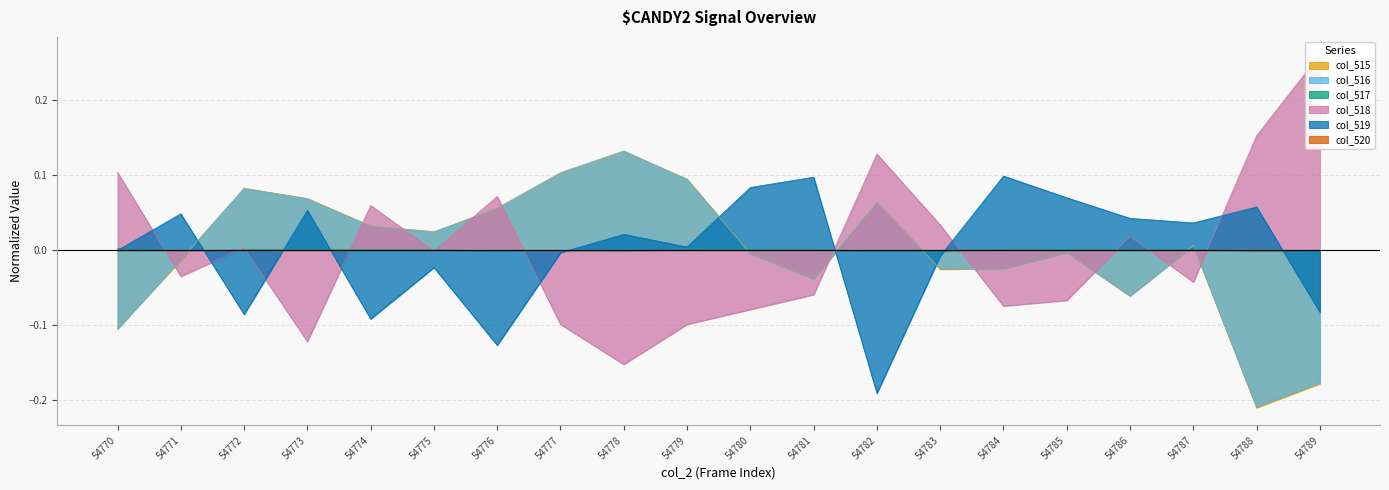

Is it true that col_519 equals -0.1 at 54782?

False